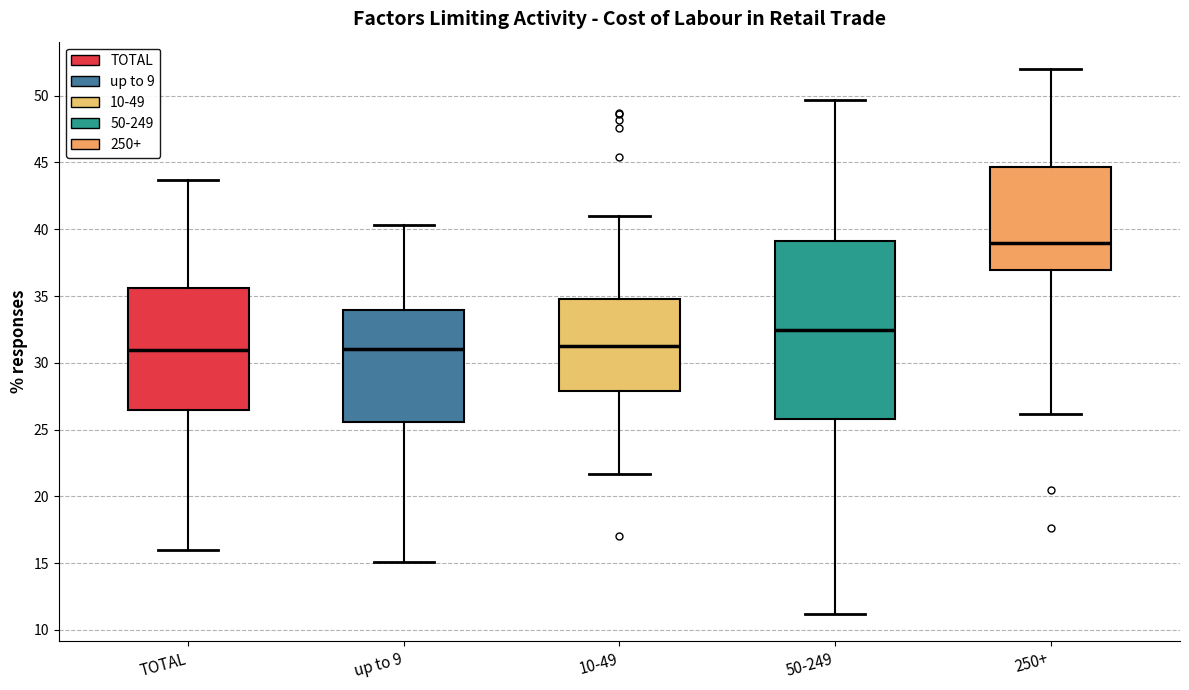

Which box's median line is the highest?

250+